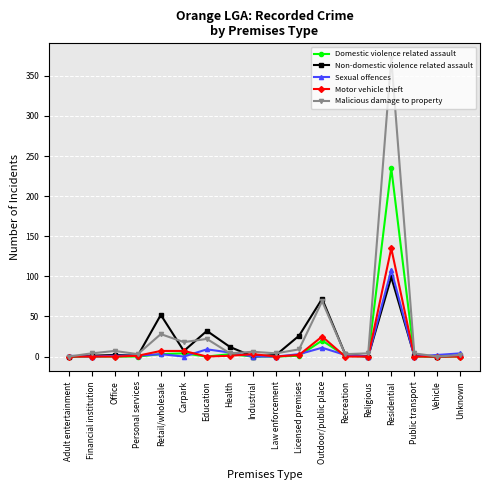

What are all the series names shown in the legend?

Domestic violence related assault, Non-domestic violence related assault, Sexual offences, Motor vehicle theft, Malicious damage to property